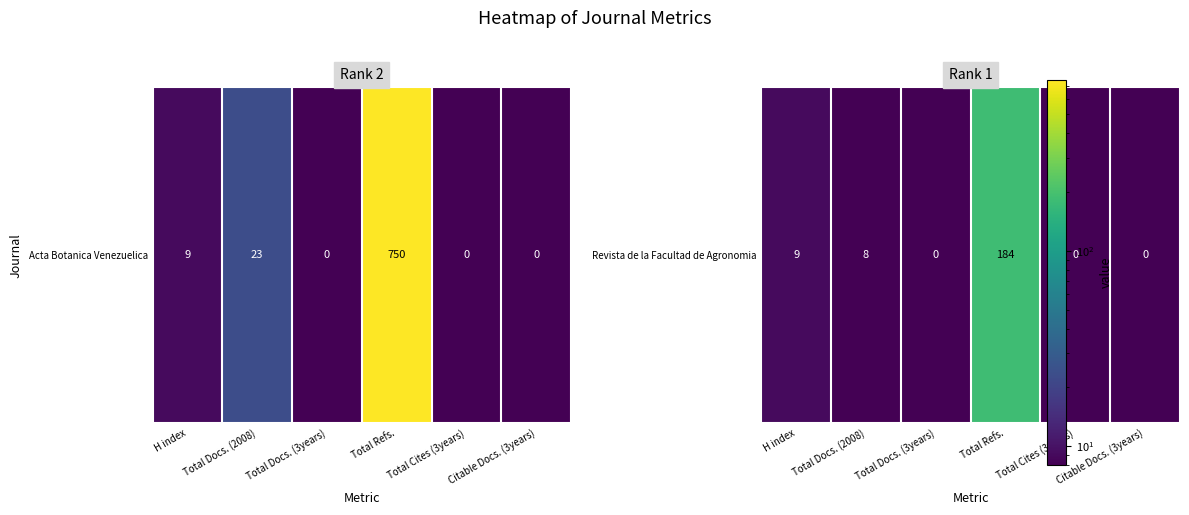

What is the maximum value shown in the chart?

750